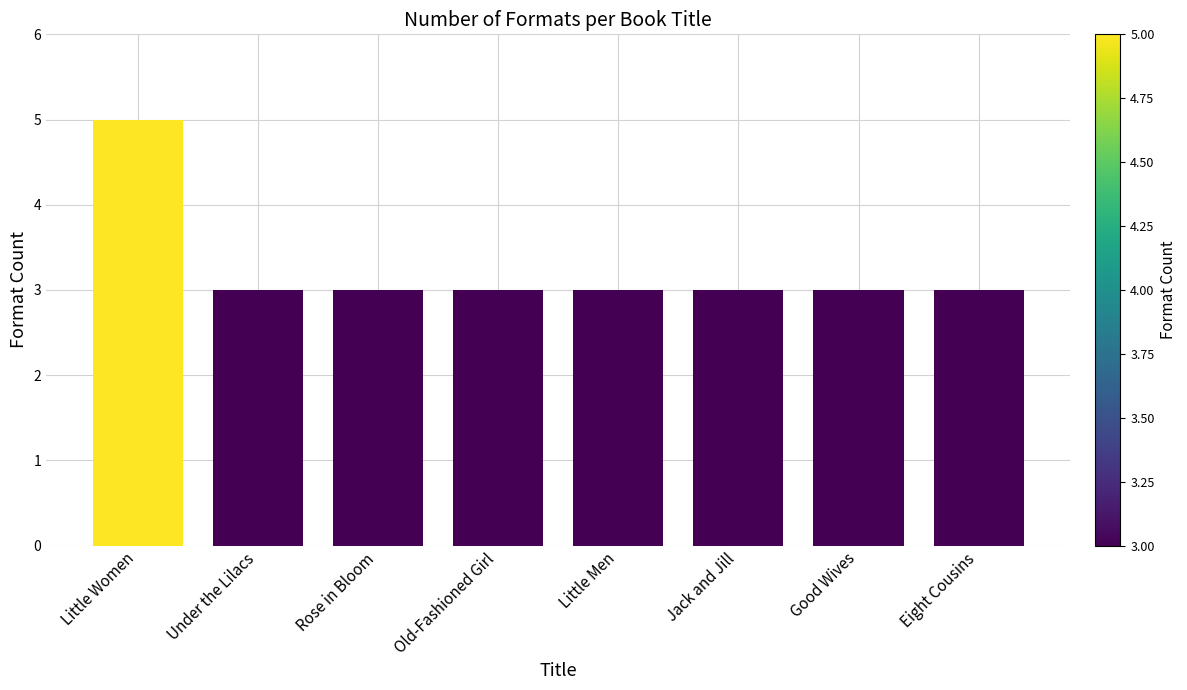

Between Little Women and Little Men, which is larger?

Little Women